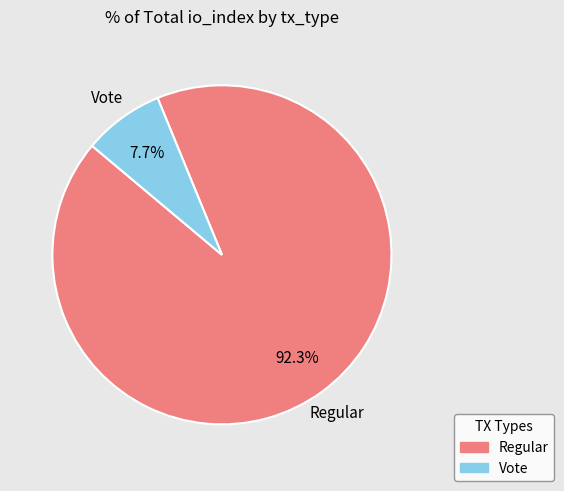

Is there any slice that represents more than half of the pie?

Yes